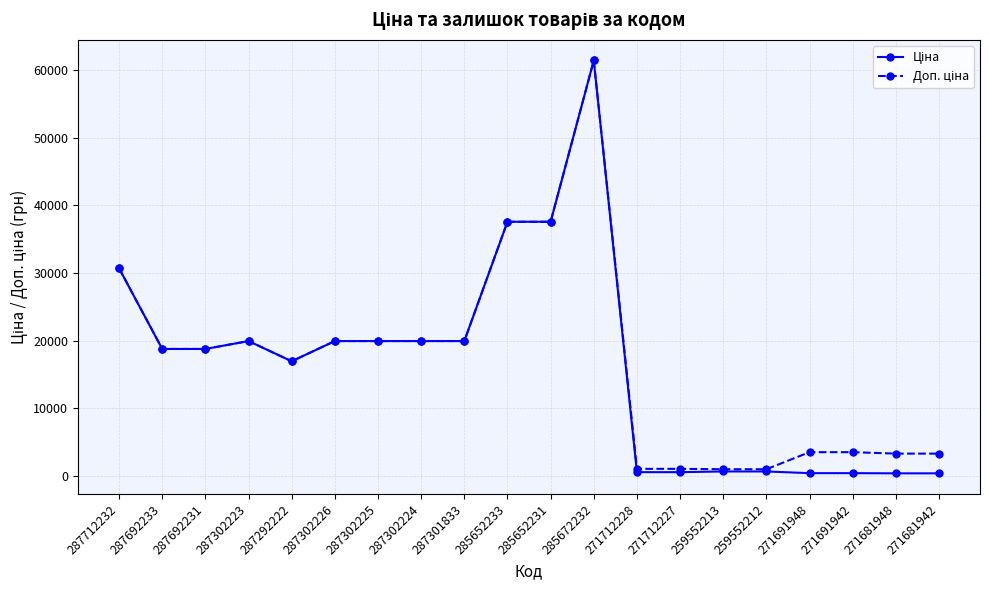

At which category is the sum across all series the highest?

285672232